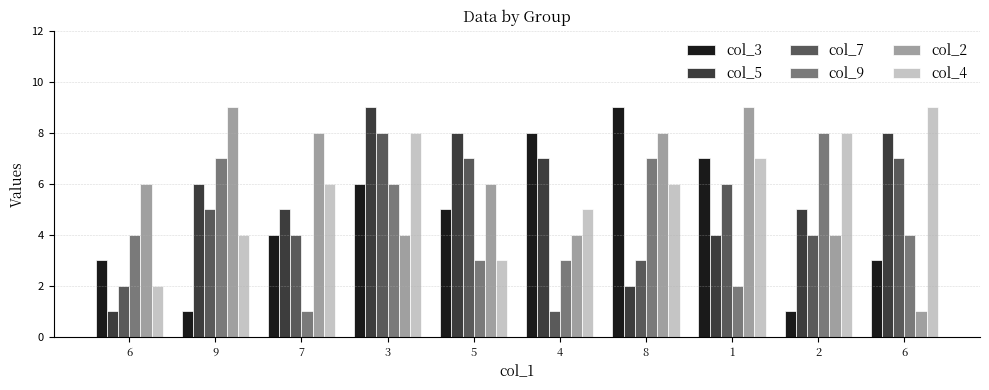

Does the chart contain any negative values?

No